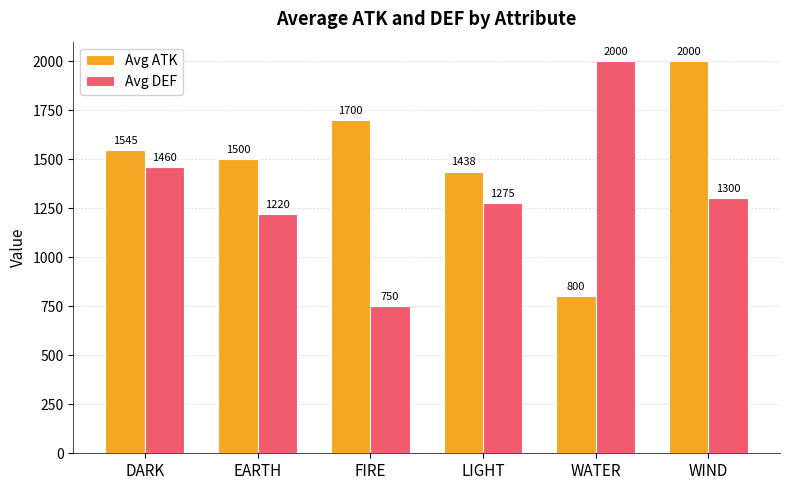

At which category does the chart reach its minimum across all series?

FIRE